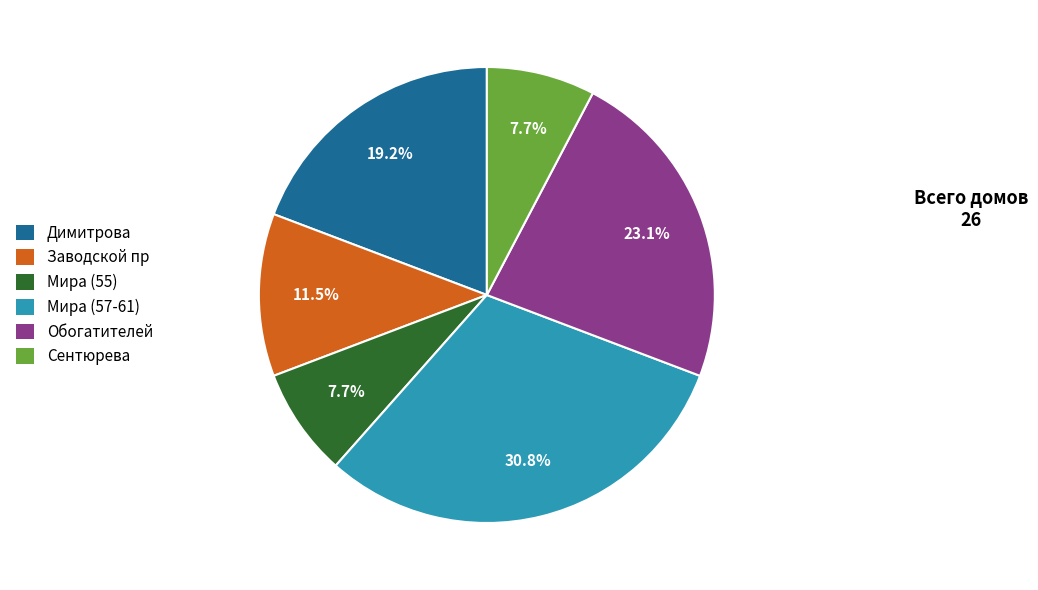

How many segments does this pie chart have?

6